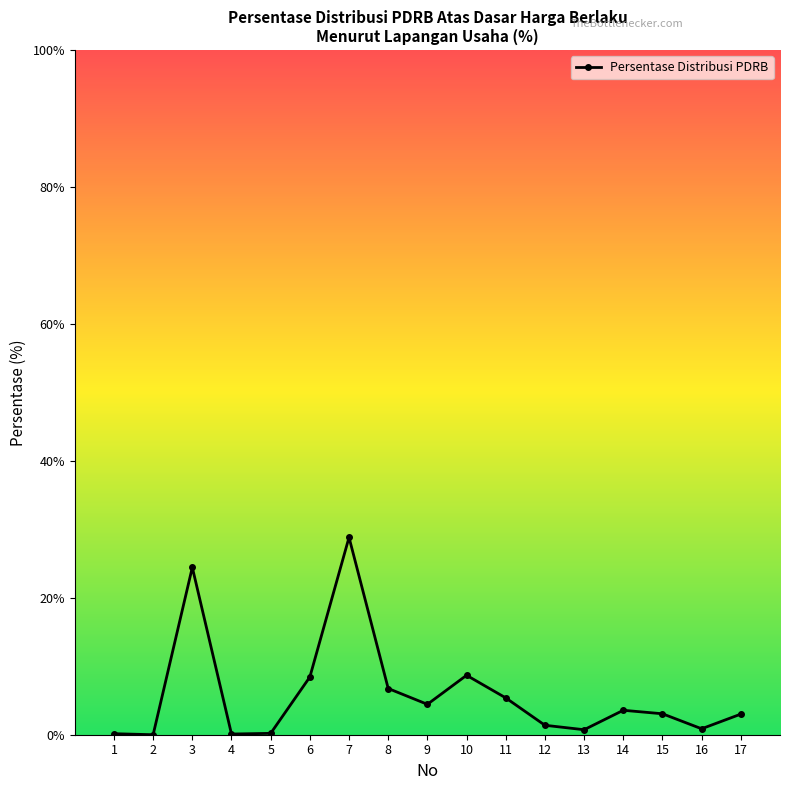

What is the average value?

5.9